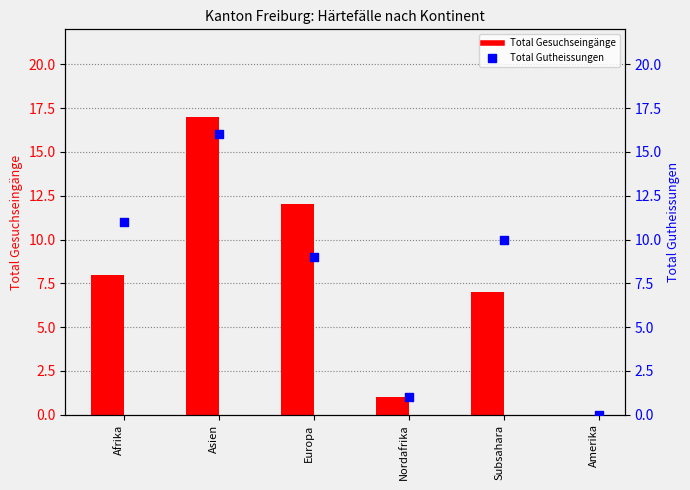

Which series contains the highest Y value?

Total Gesuchseingänge